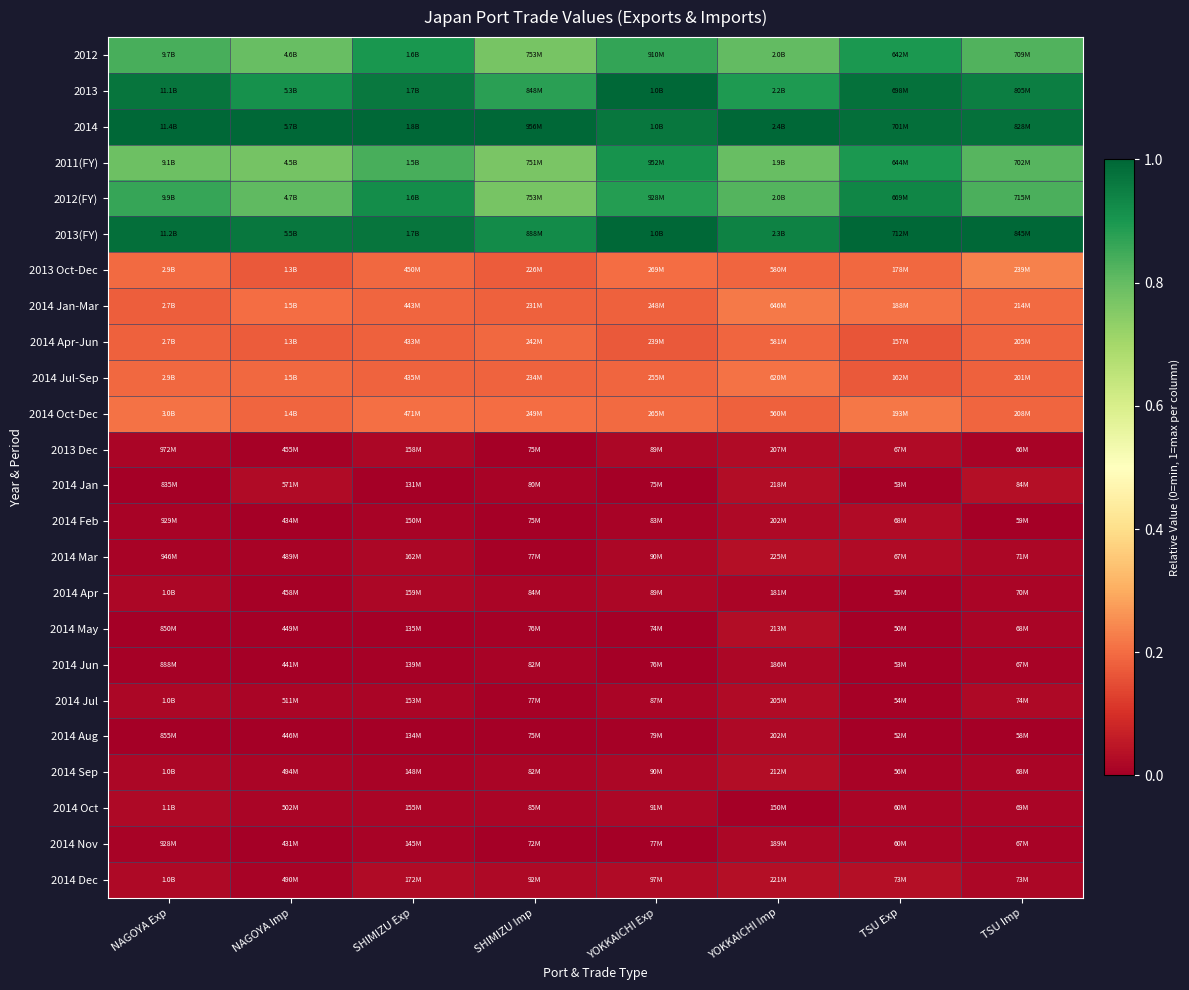

List the series in order of their peak value, highest first.

2013, 2014, 2013(FY), 2012(FY), 2011(FY), 2012, 2013 Oct-Dec, 2014 Jan-Mar, 2014 Oct-Dec, 2014 Jul-Sep, 2014 Apr-Jun, 2014 Dec, 2014 Mar, 2014 Jan, 2014 May, 2014 Sep, 2014 Feb, 2013 Dec, 2014 Jul, 2014 Aug, 2014 Oct, 2014 Nov, 2014 Apr, 2014 Jun